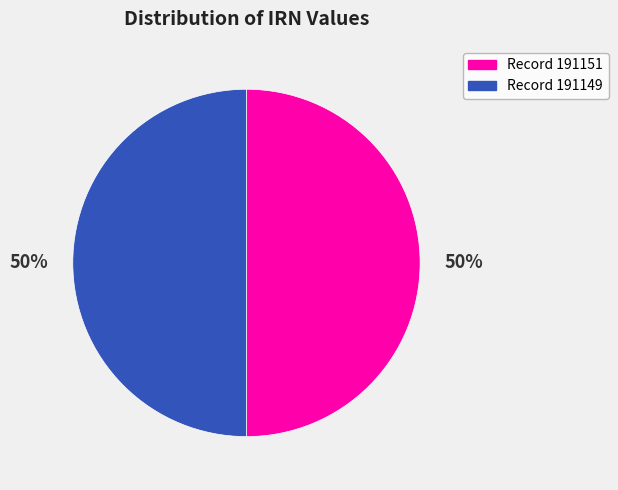

What is the ratio of the value at Record 191149 to the value at Record 191151?

1.0